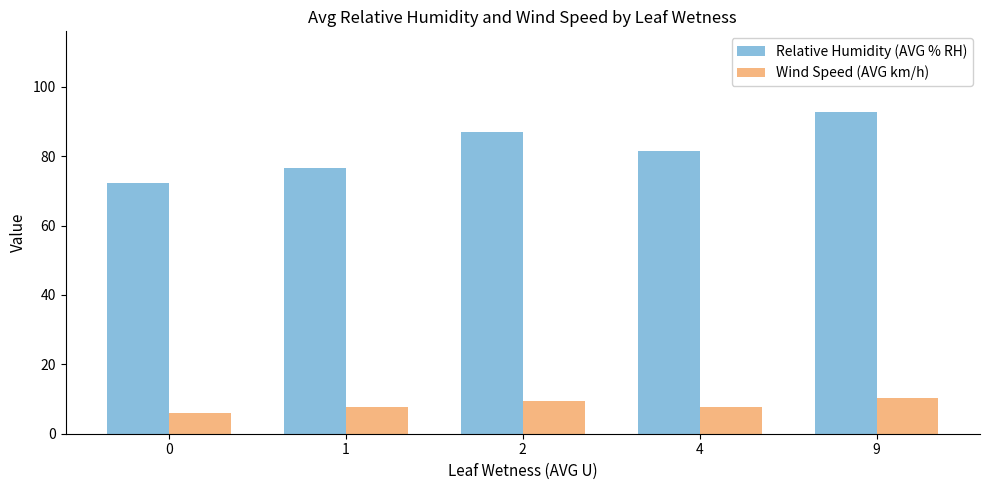

What is the smallest value displayed?

6.0